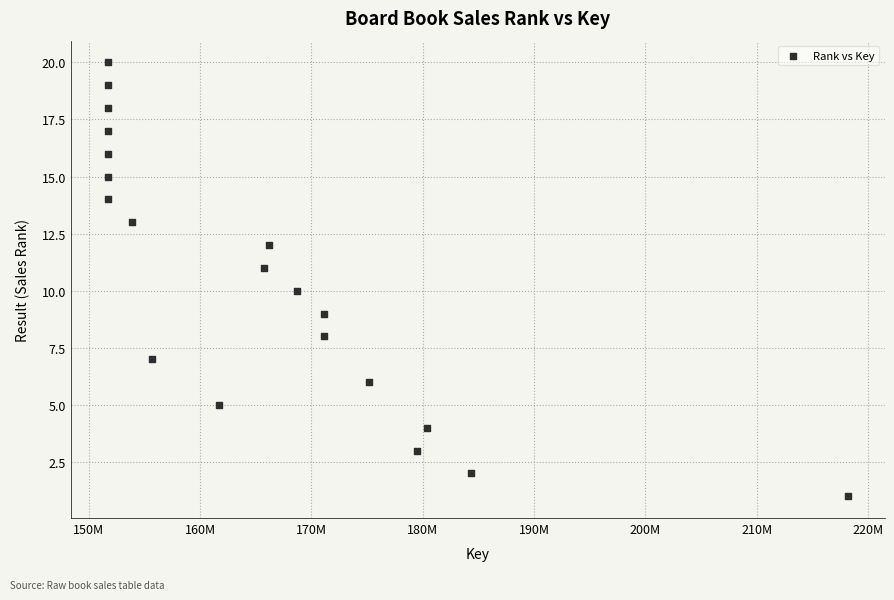

What is the range of X values (max minus min)?

66453127